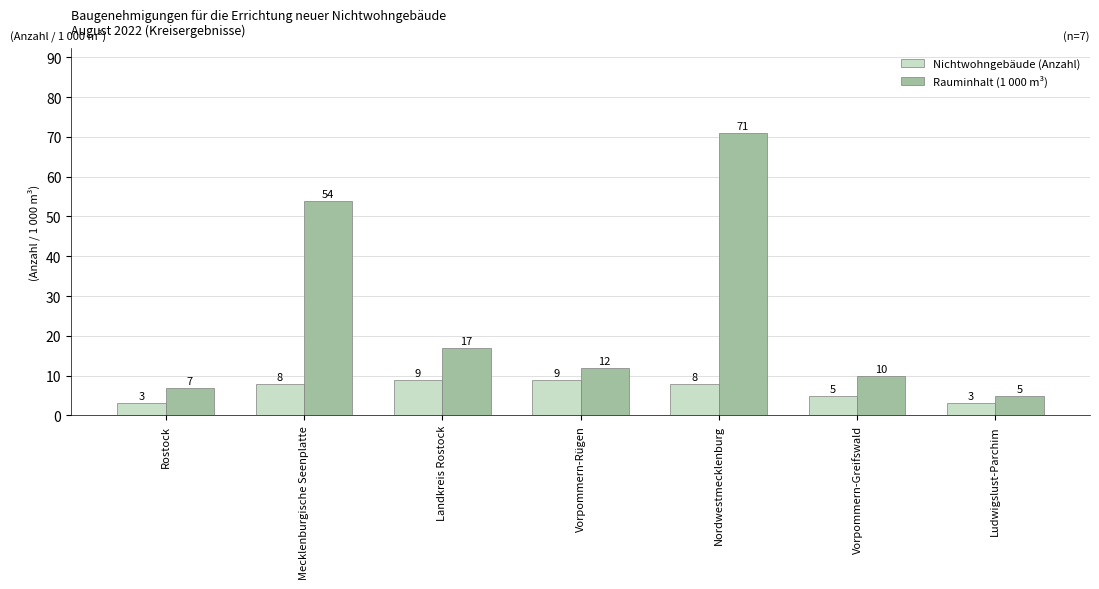

Rank the series by their maximum value, from highest to lowest.

Rauminhalt (1 000 m³), Nichtwohngebäude (Anzahl)